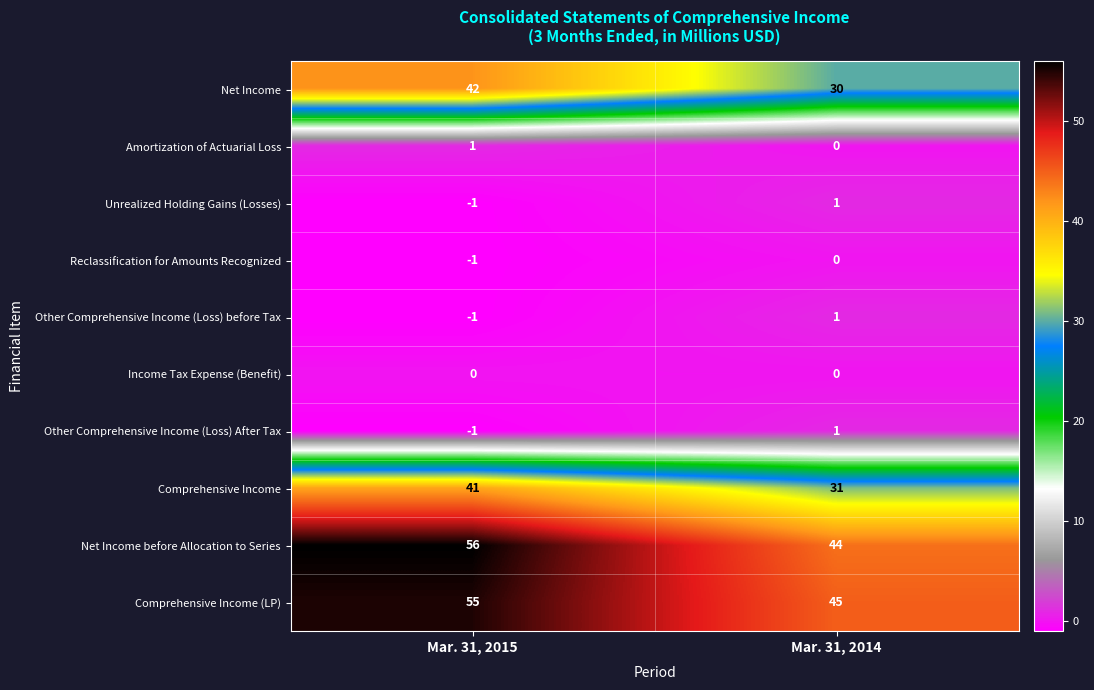

Reading left to right, transcribe all the data shown in this chart.

Net Income: 42	30
Amortization of Actuarial Loss: 1	0
Unrealized Holding Gains (Losses): -1	1
Reclassification for Amounts Recognized: -1	0
Other Comprehensive Income (Loss) before Tax: -1	1
Income Tax Expense (Benefit): 0	0
Other Comprehensive Income (Loss) After Tax: -1	1
Comprehensive Income: 41	31
Net Income before Allocation to Series: 56	44
Comprehensive Income (LP): 55	45